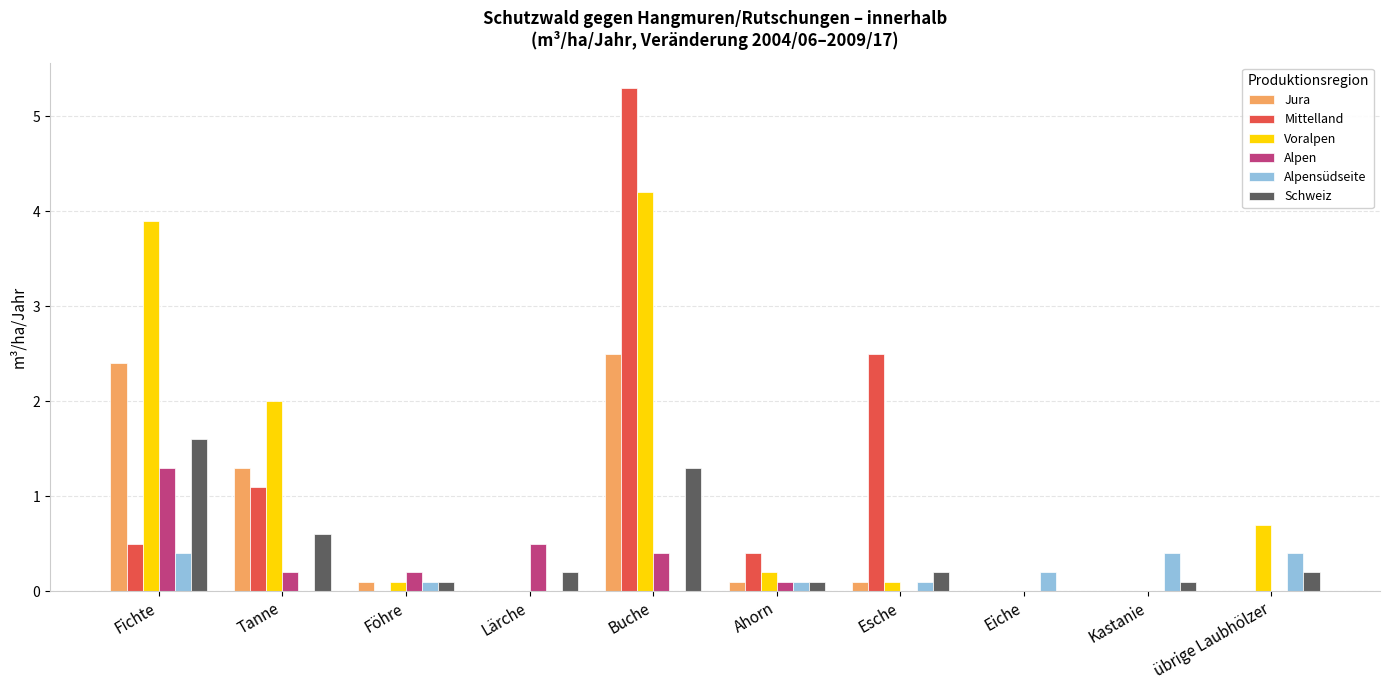

Which series changed the most between Buche and Ahorn?

Mittelland